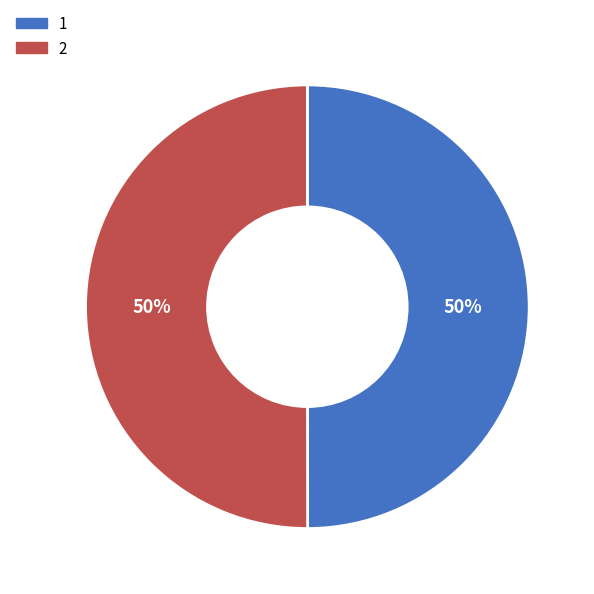

To the nearest percent, what is the average slice percentage?

50%